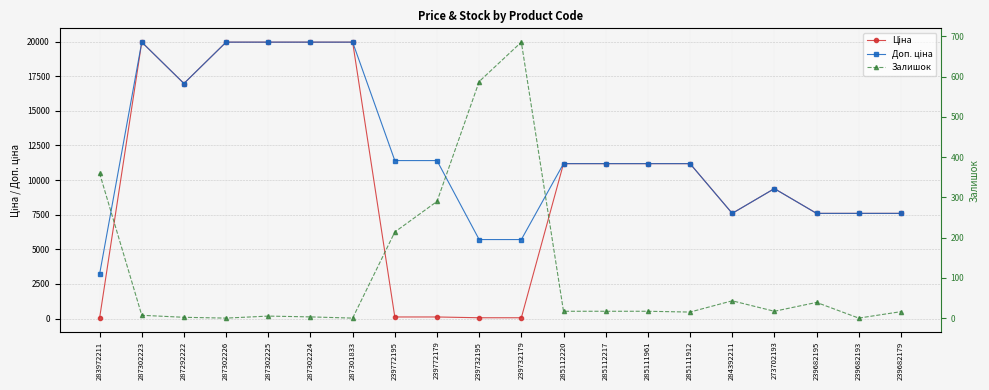

Which series has the largest total across all categories?

Доп. ціна